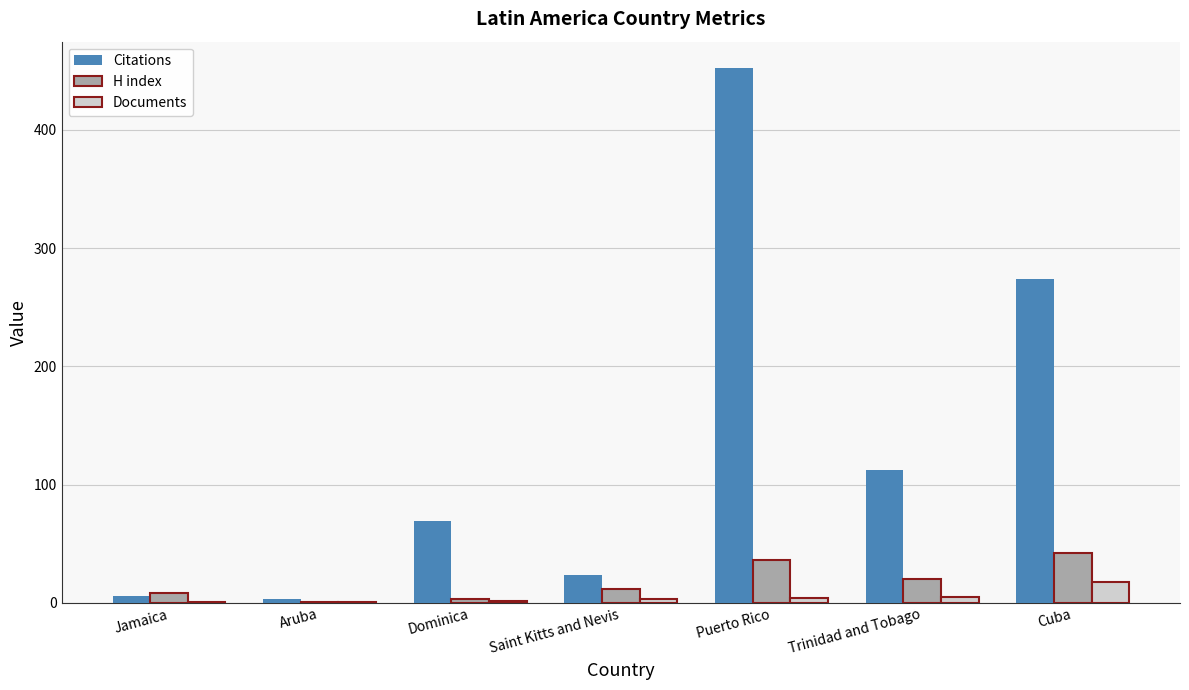

At which label is H index closest to 21?

Trinidad and Tobago